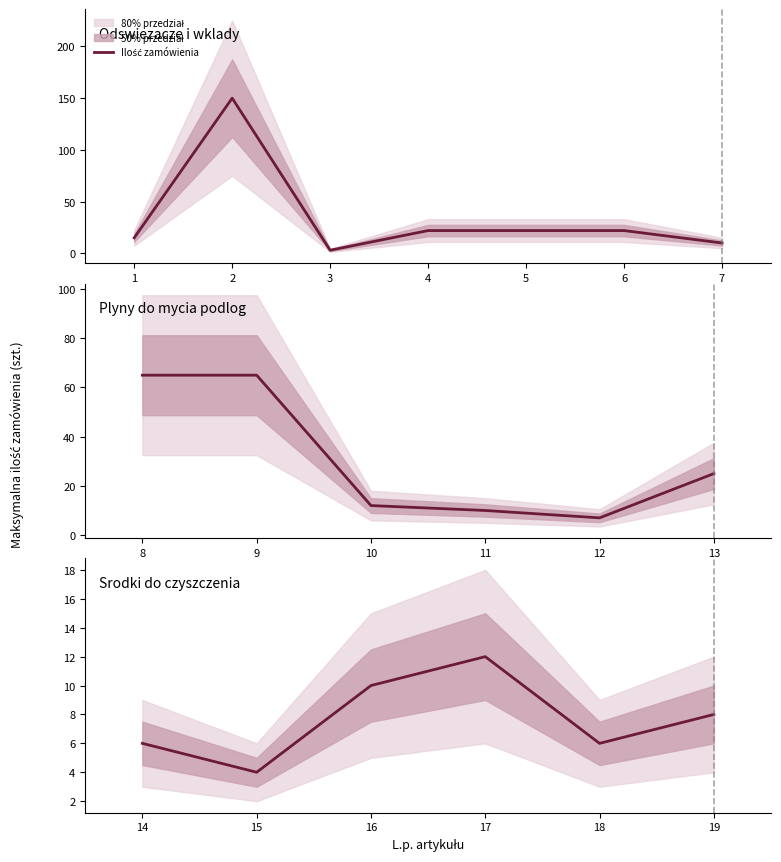

What is the change in value from 14 to 16?

+4